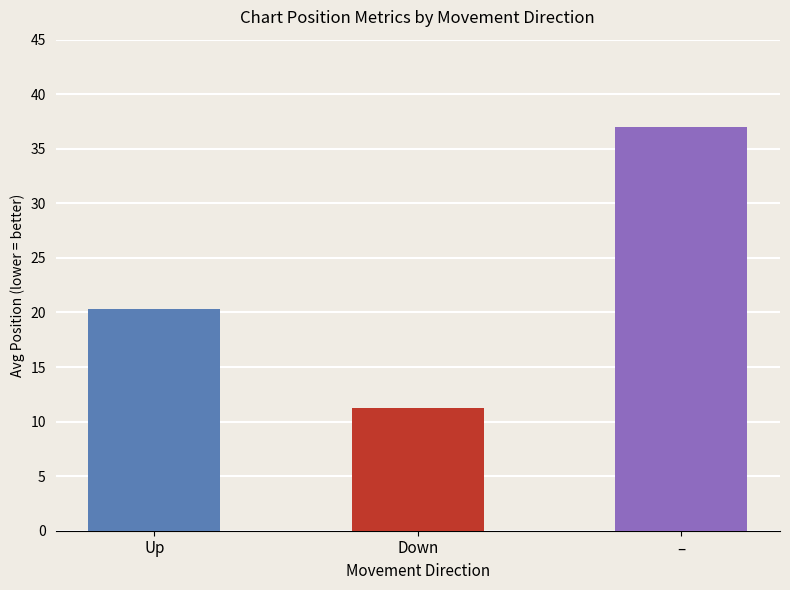

What is the greatest value displayed?

37.0